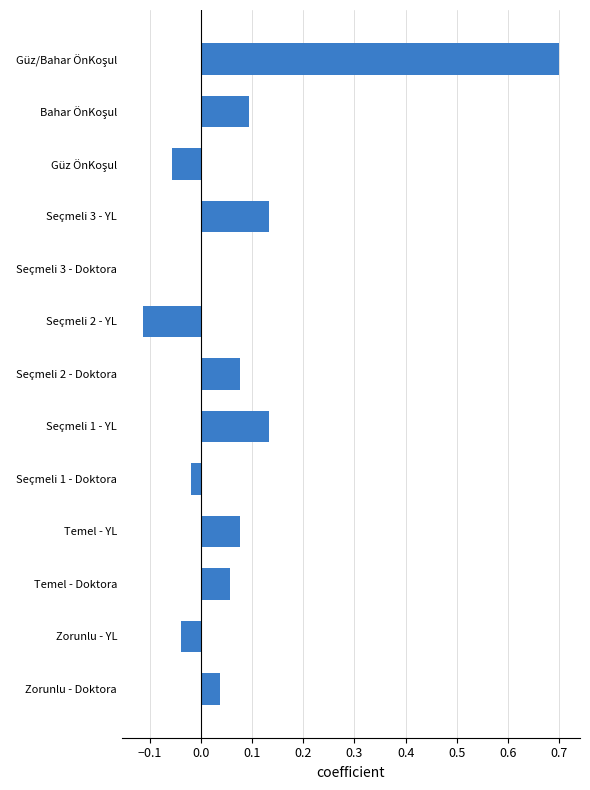

How many categories are shown in the chart?

13